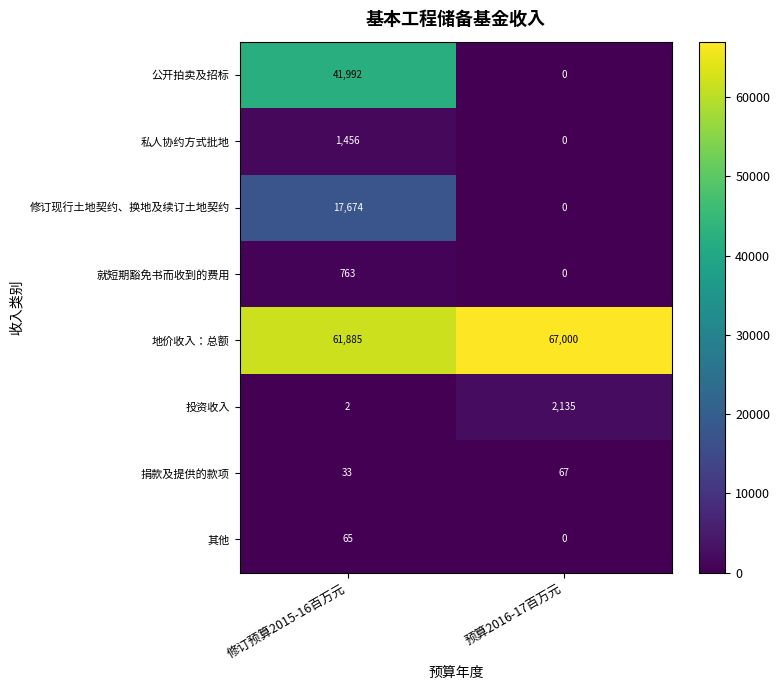

At which category is the sum across all series the highest?

修订预算2015-16百万元